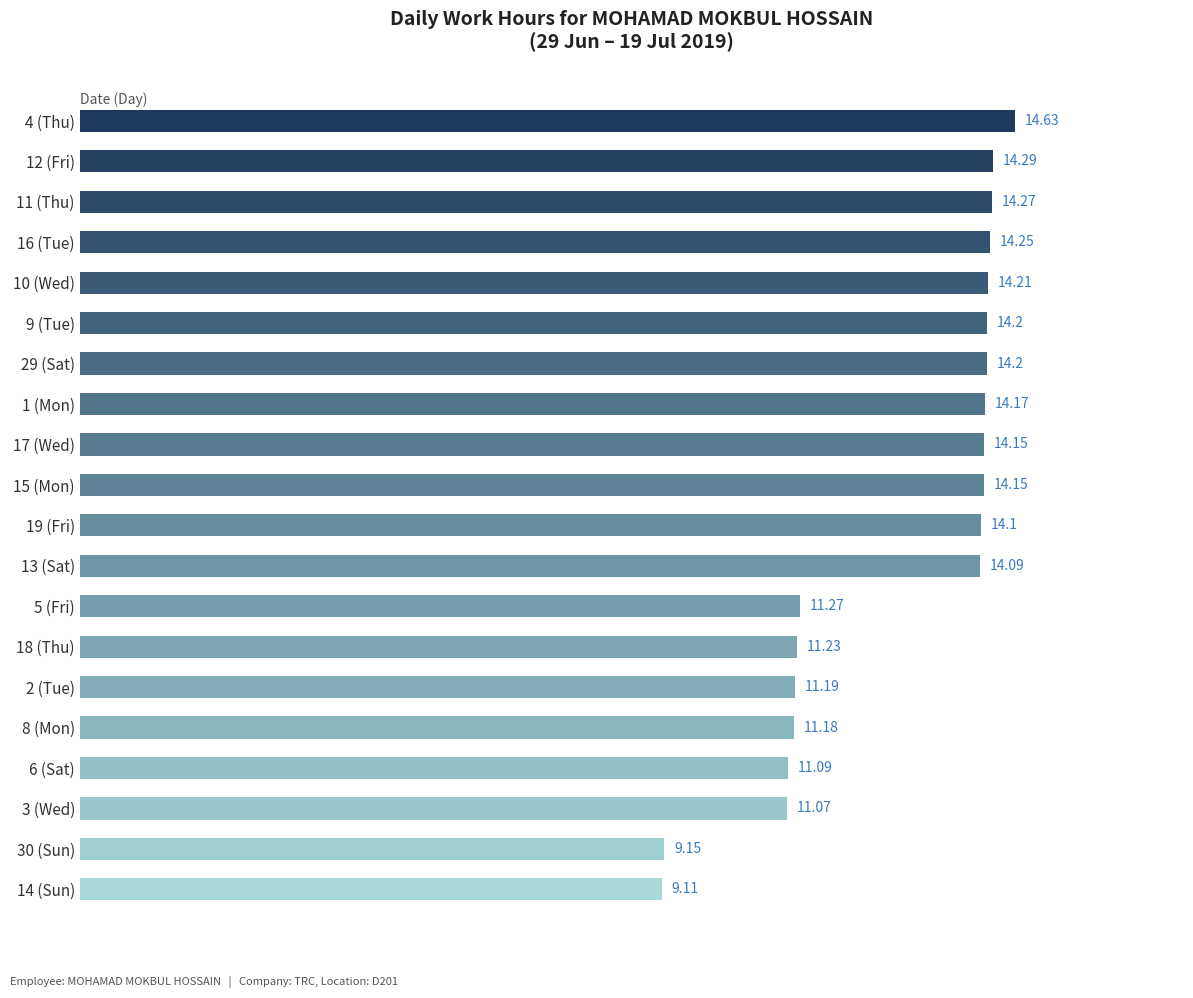

What is the average value?

12.8